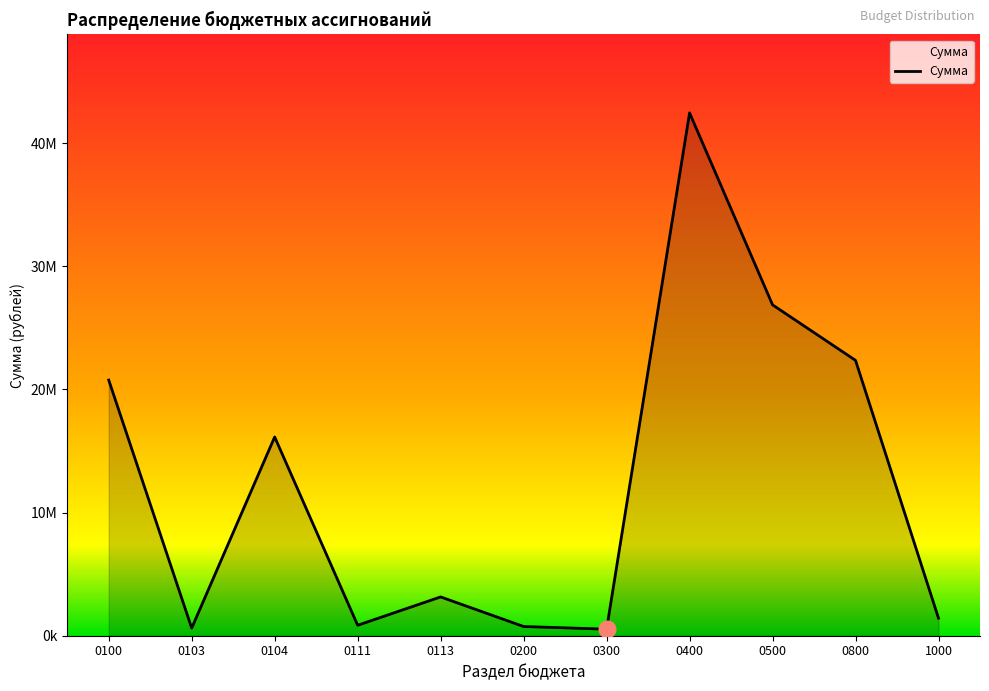

True or false: the data has more than 0 interior local peaks.

True